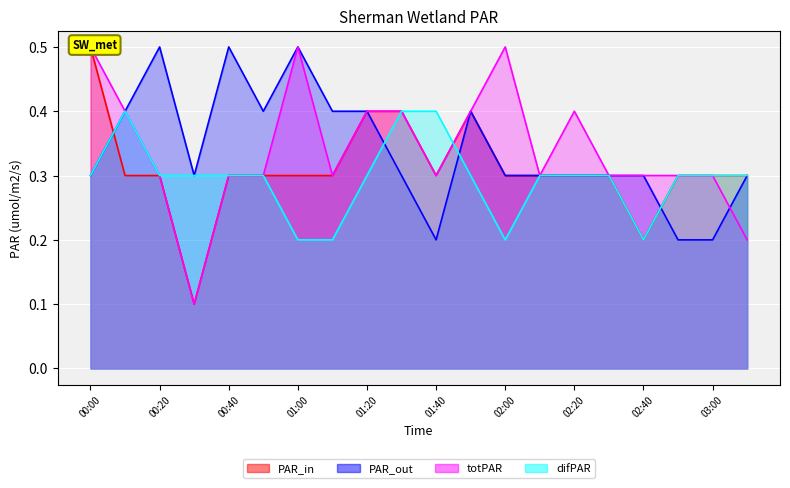

Reading left to right, transcribe all the data shown in this chart.

PAR_in: 0.5	0.3	0.3	0.1	0.3	0.3	0.3	0.3	0.4	0.4	0.3	0.4	0.3	0.3	0.3	0.3	0.2	0.3	0.3	0.3
PAR_out: 0.3	0.4	0.5	0.3	0.5	0.4	0.5	0.4	0.4	0.3	0.2	0.4	0.3	0.3	0.3	0.3	0.3	0.2	0.2	0.3
totPAR: 0.5	0.4	0.3	0.1	0.3	0.3	0.5	0.3	0.4	0.4	0.3	0.4	0.5	0.3	0.4	0.3	0.3	0.3	0.3	0.2
difPAR: 0.3	0.4	0.3	0.3	0.3	0.3	0.2	0.2	0.3	0.4	0.4	0.3	0.2	0.3	0.3	0.3	0.2	0.3	0.3	0.3